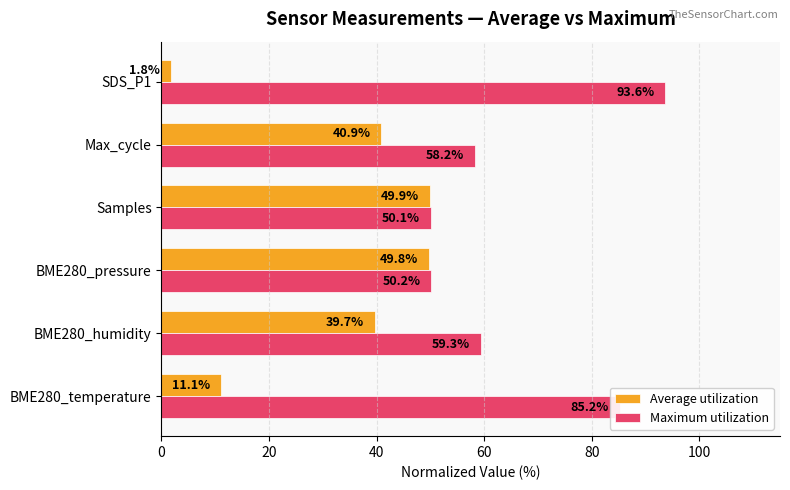

What is the maximum value for Maximum utilization?

93.6